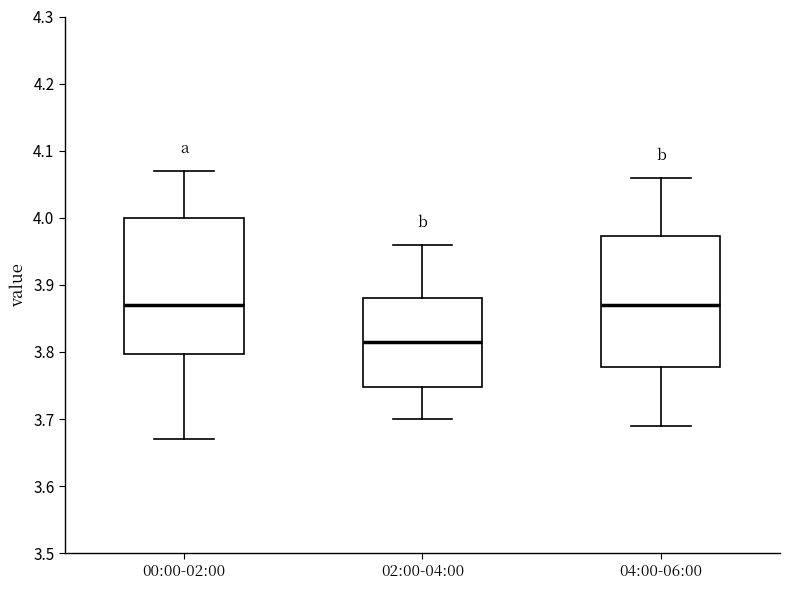

Where is the lower edge of the box for 00:00-02:00 on the y-axis? The values are not printed on the chart, so give them approximately, as read against the axis.

3.80